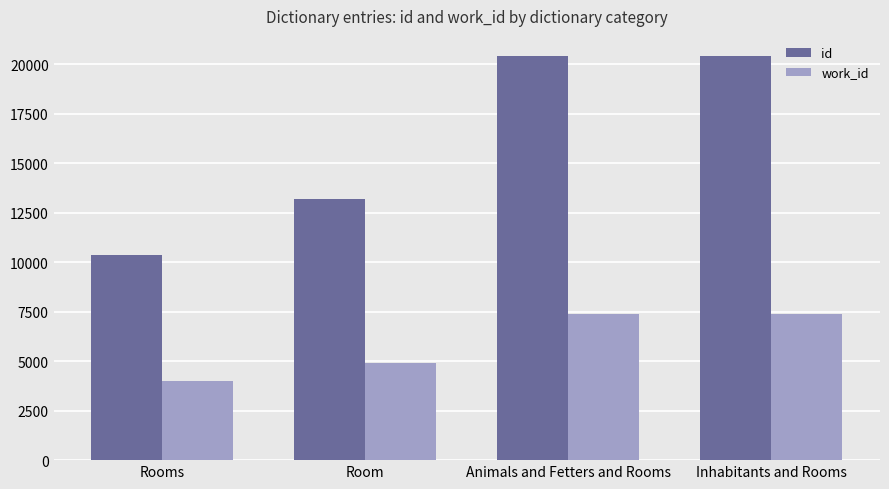

Which series has the largest range (max minus min)?

id